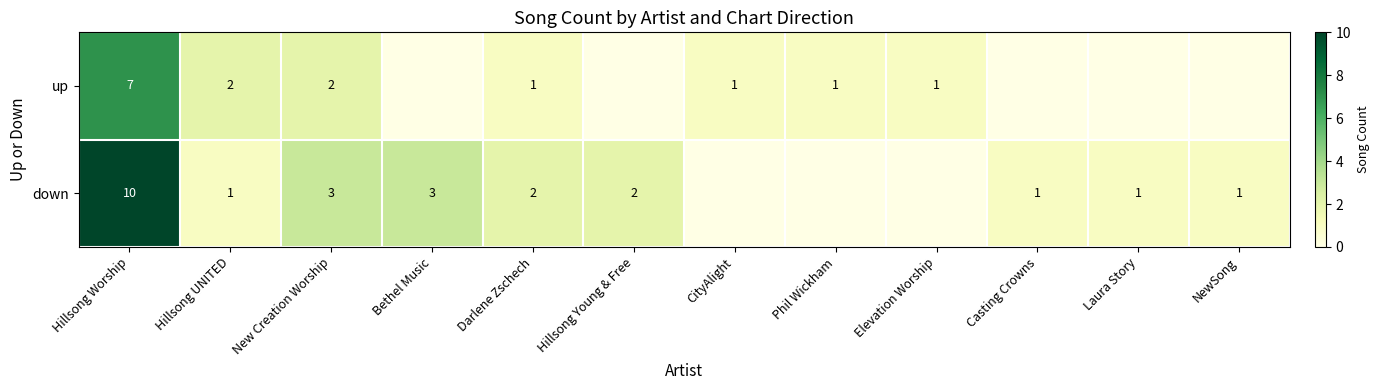

The value of up at Hillsong Worship is 7. True or false?

True